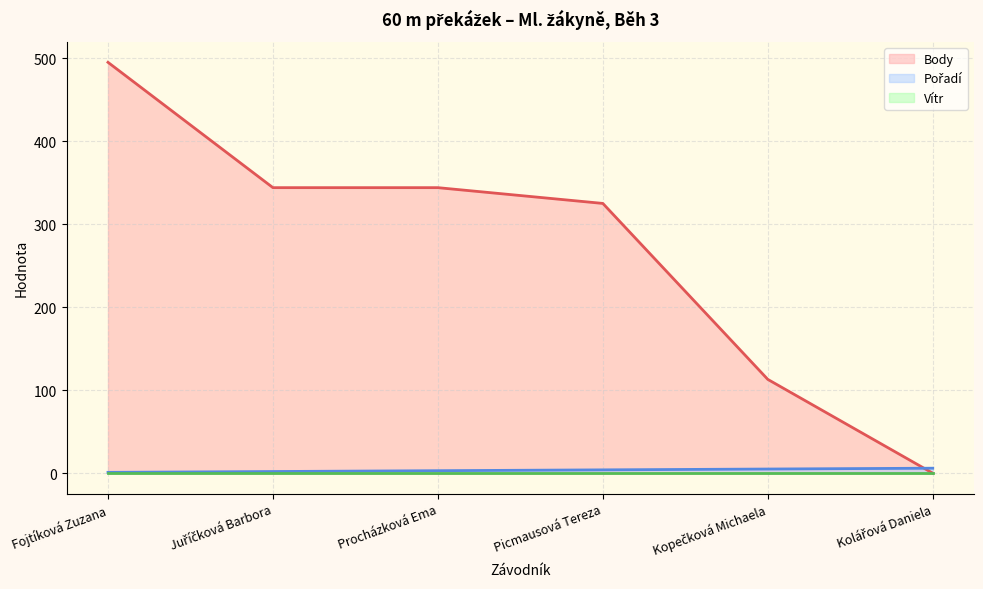

Rank the categories by Vítr (line) value from lowest to highest.

Fojtíková Zuzana, Juříčková Barbora, Procházková Ema, Picmausová Tereza, Kopečková Michaela, Kolářová Daniela